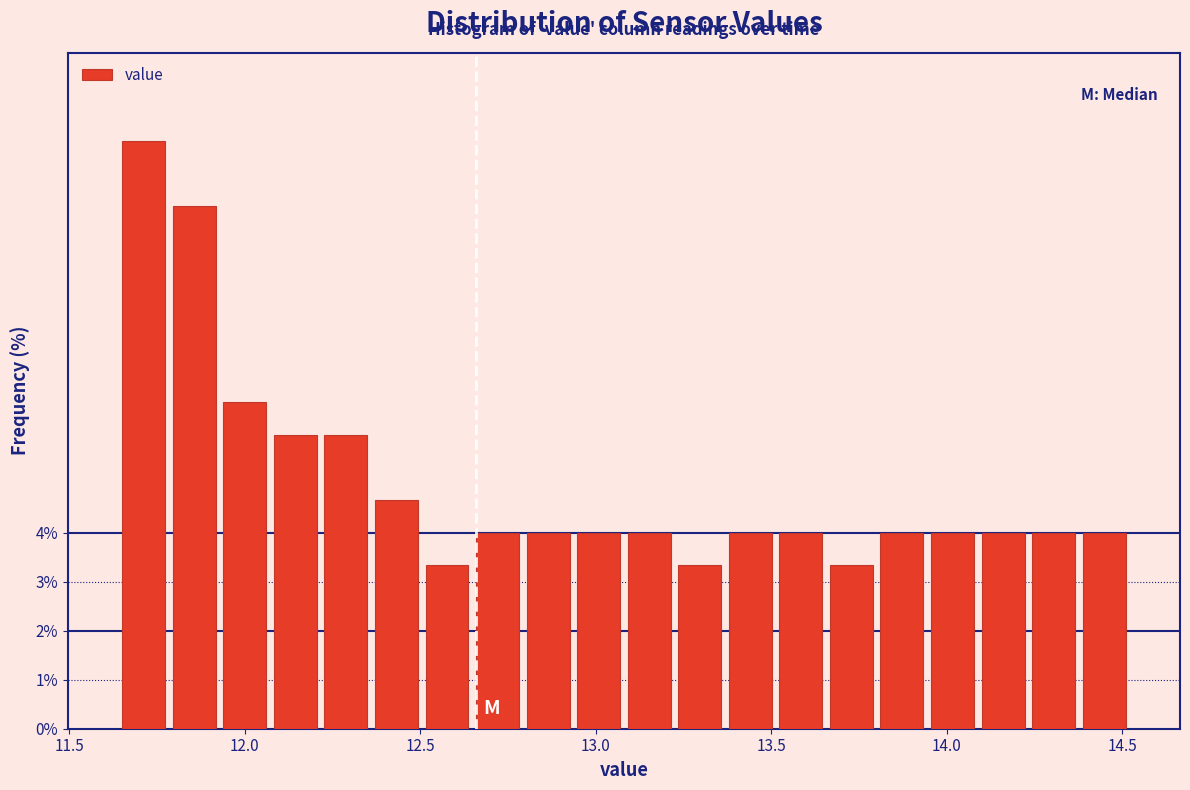

Around what value on the x-axis is the tallest bar? Give the approximate position of its centre, as read against the axis.

11.70